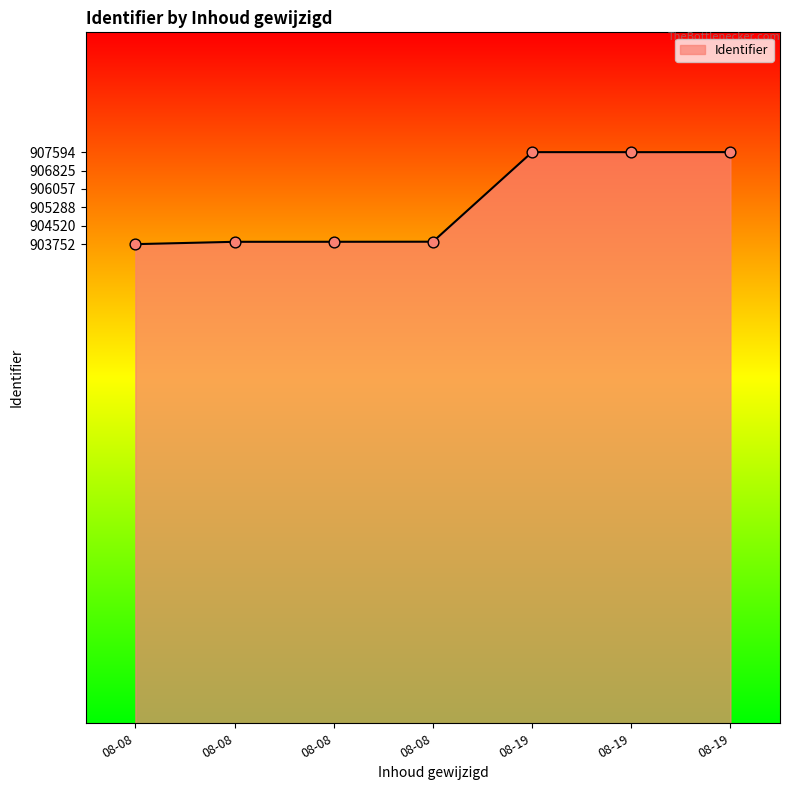

How many lines are shown in the chart?

1